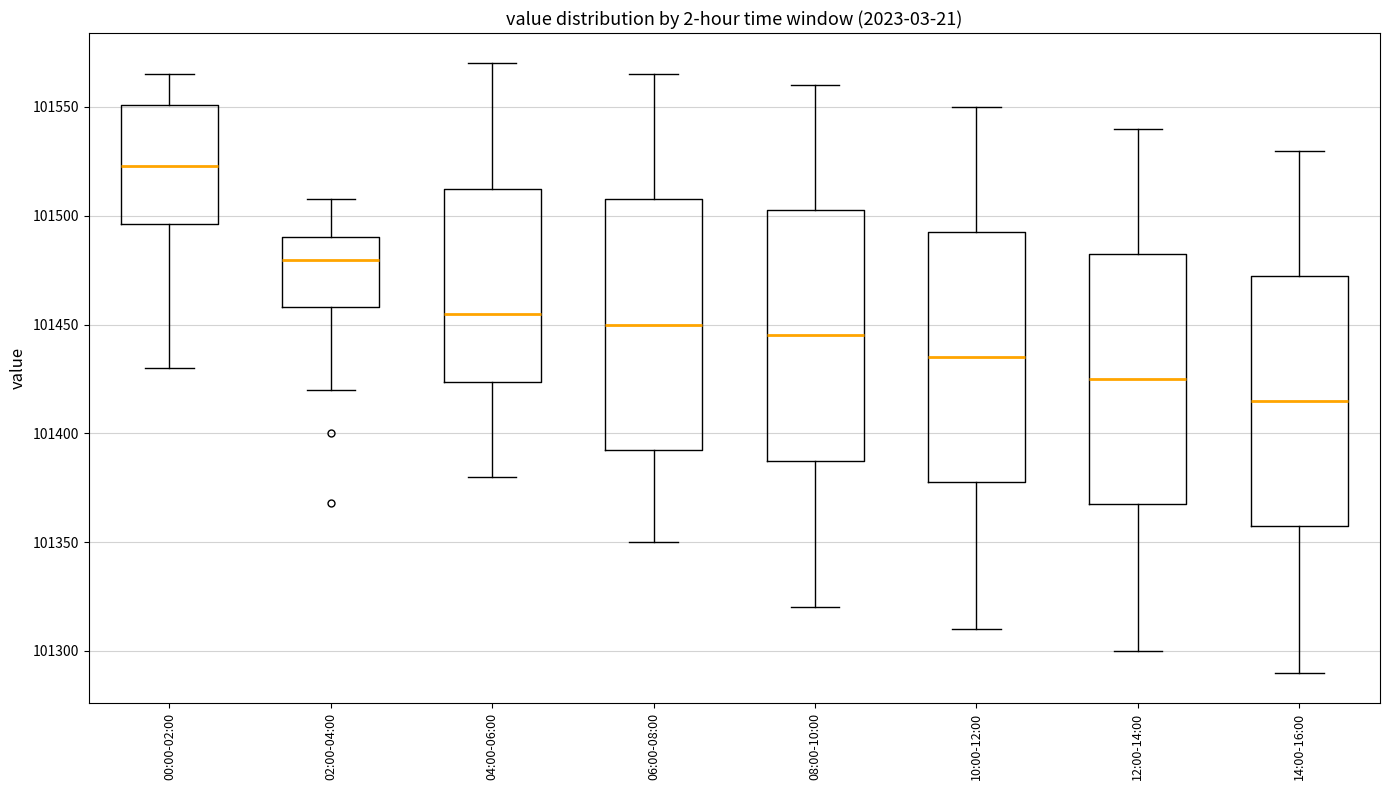

Which box has the highest median line?

00:00-02:00